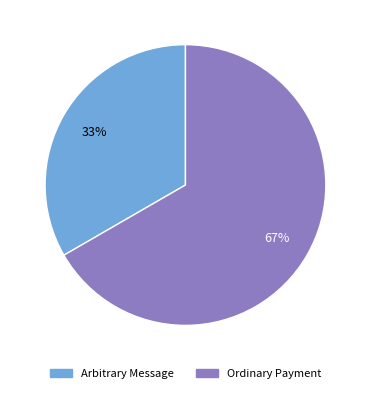

To the nearest percent, what percentage of the pie is Ordinary Payment?

67%